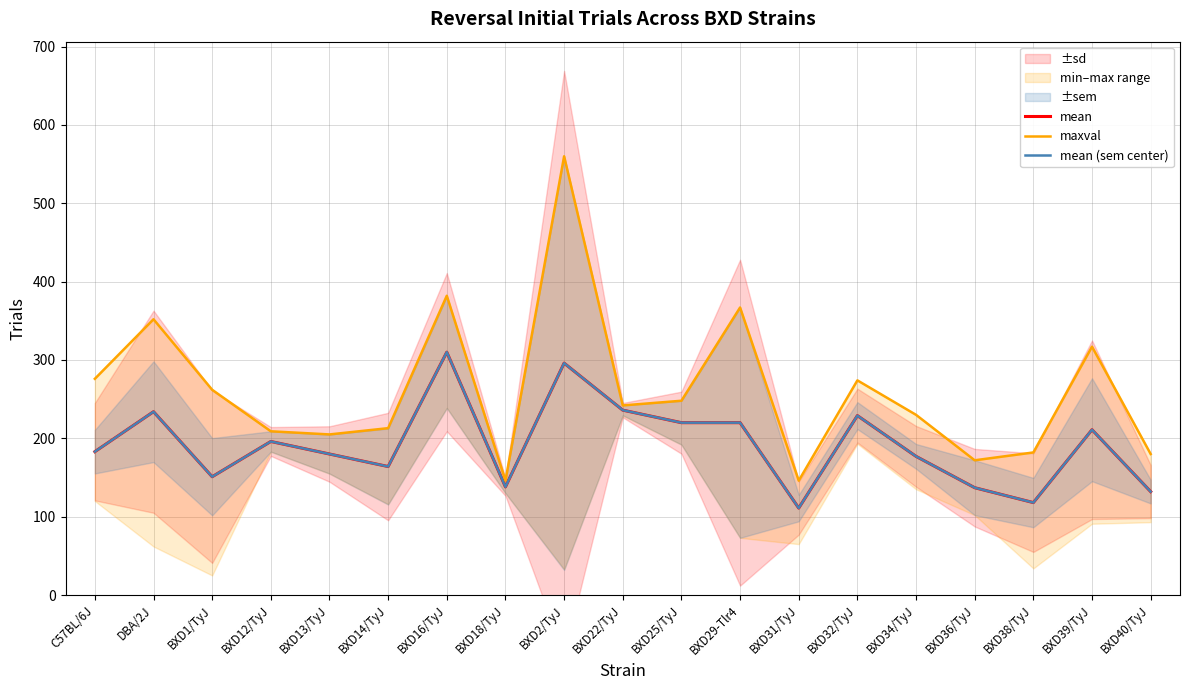

True or false: mean (sem center) has a value of 346 at BXD25/TyJ.

False